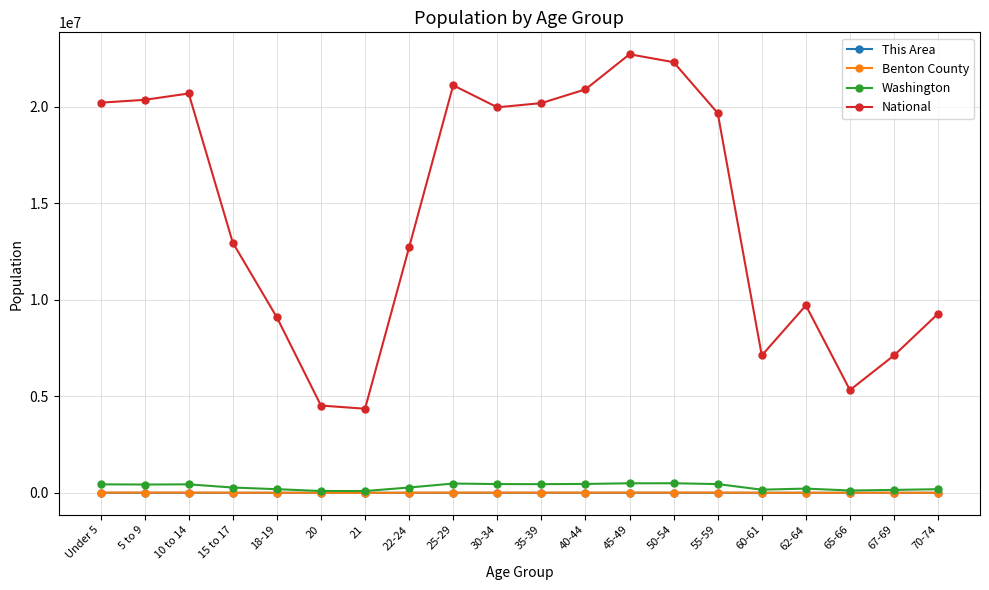

In National, how many points are higher than both neighbors (excluding endpoints)?

4